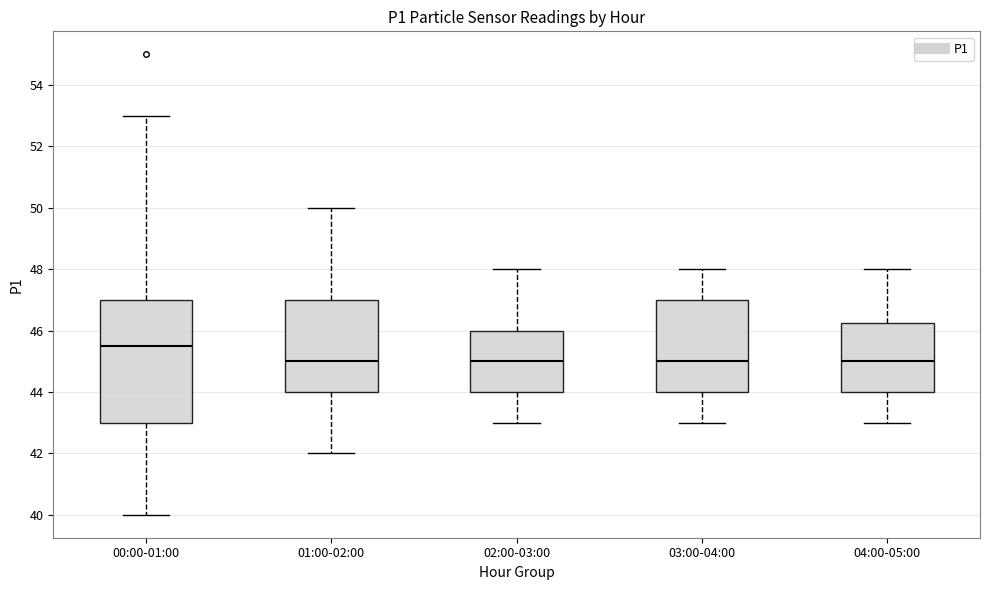

Reading left to right, transcribe this box plot: for each box, give where its median line is, the range the box spans, and where its two whiskers end, as read against the y-axis. The values are not printed on the chart, so give them approximately, as read against the axis.

00:00-01:00: median 45.6, box 43.0 to 47.0, whiskers 40.0 to 53.0
01:00-02:00: median 45.0, box 44.0 to 47.0, whiskers 42.0 to 50.0
02:00-03:00: median 45.0, box 44.0 to 46.0, whiskers 43.0 to 48.0
03:00-04:00: median 45.0, box 44.0 to 47.0, whiskers 43.0 to 48.0
04:00-05:00: median 45.0, box 44.0 to 46.2, whiskers 43.0 to 48.0